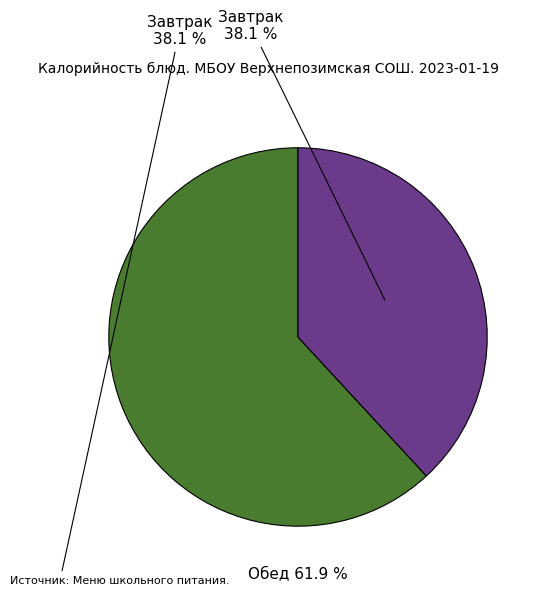

How much of the chart is everything except Завтрак 38.1 %?

61.9%